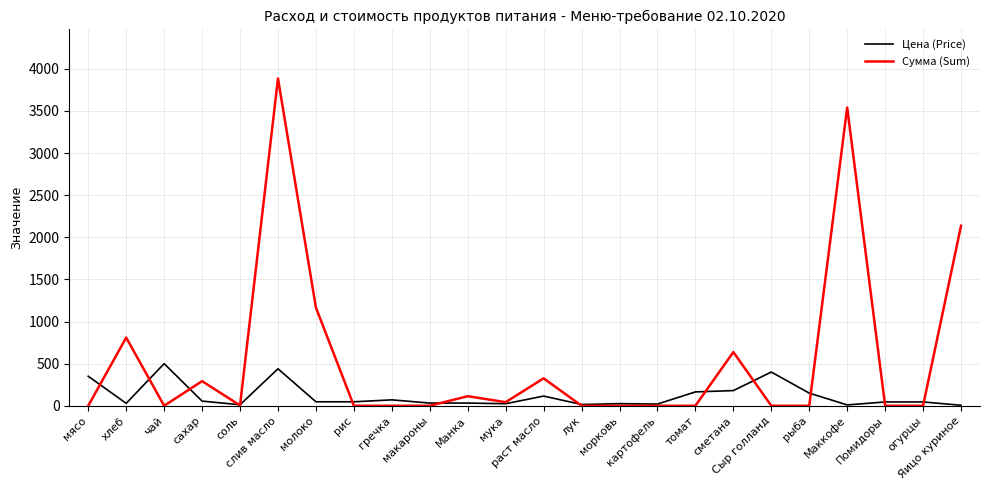

What is the difference between the Сумма (Sum) values at чай and мука?

42.5